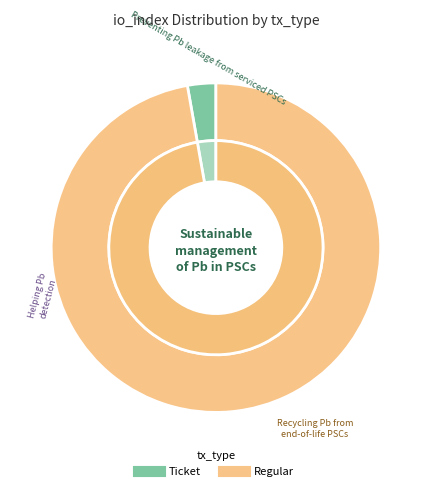

The Ticket slice represents 1% of the pie. True or false?

False